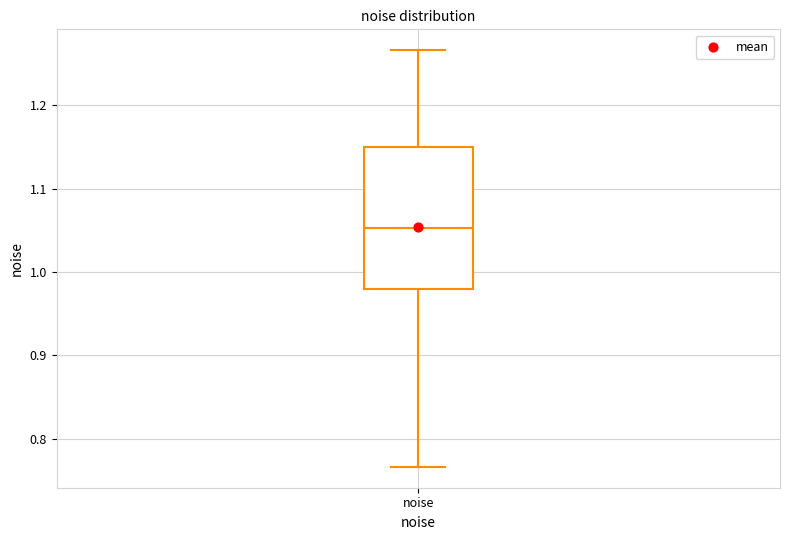

Where does the upper whisker of the box for noise end on the y-axis? The values are not printed on the chart, so give them approximately, as read against the axis.

1.27